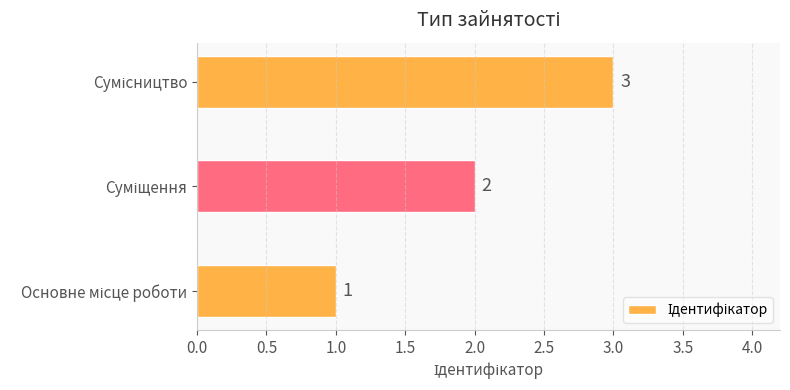

What is the smallest value displayed?

1